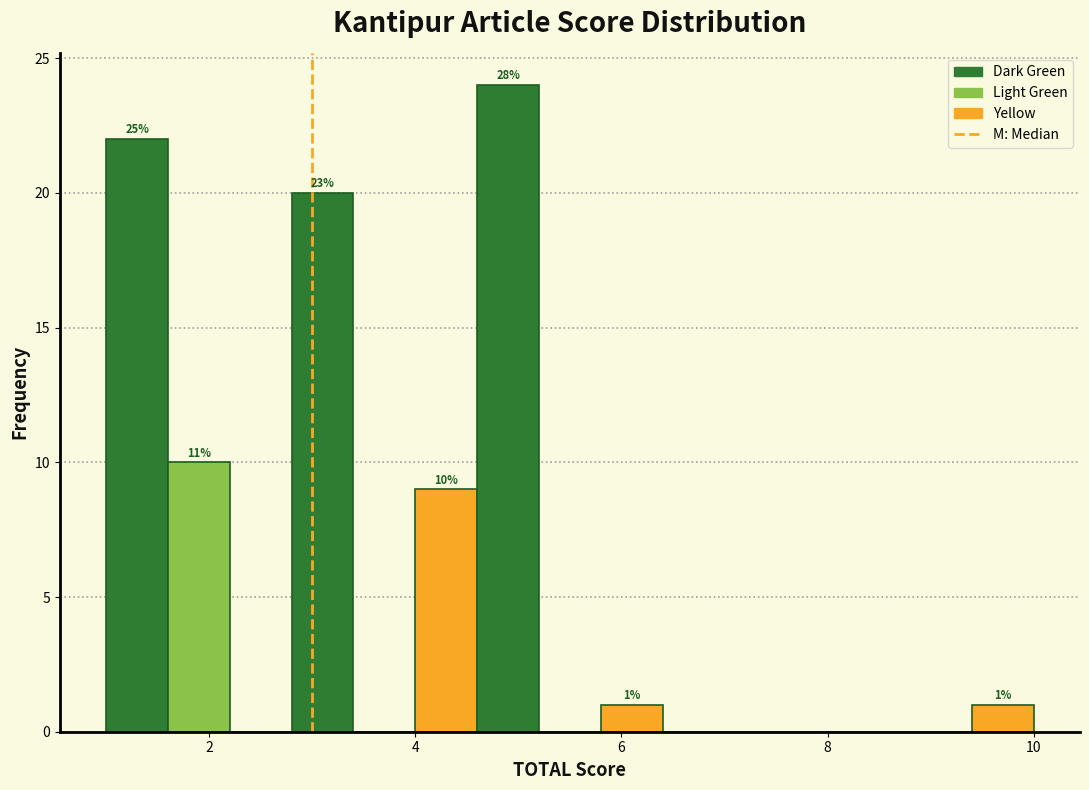

Read against the x-axis, roughly where is the centre of the tallest bar?

5.0